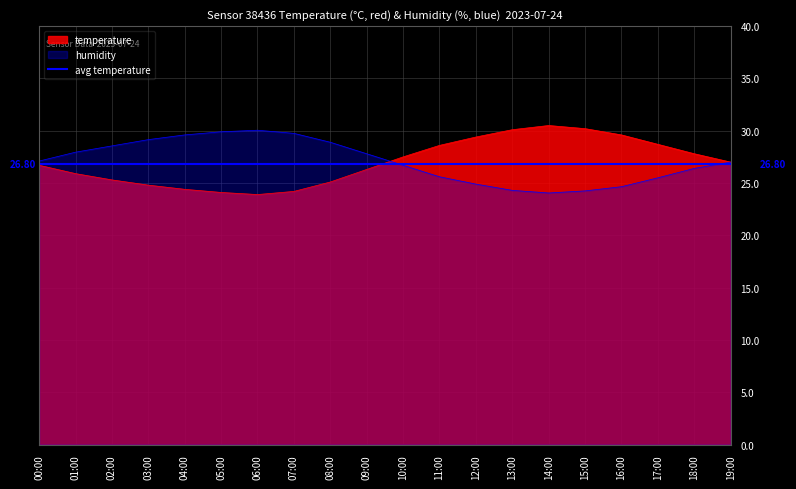

True or false: humidity has a value of 33.3 at 16:00.

False